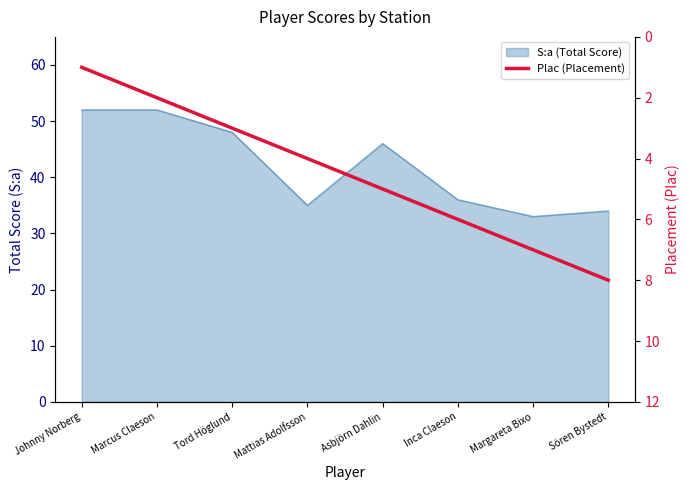

What is the smallest value displayed?

1